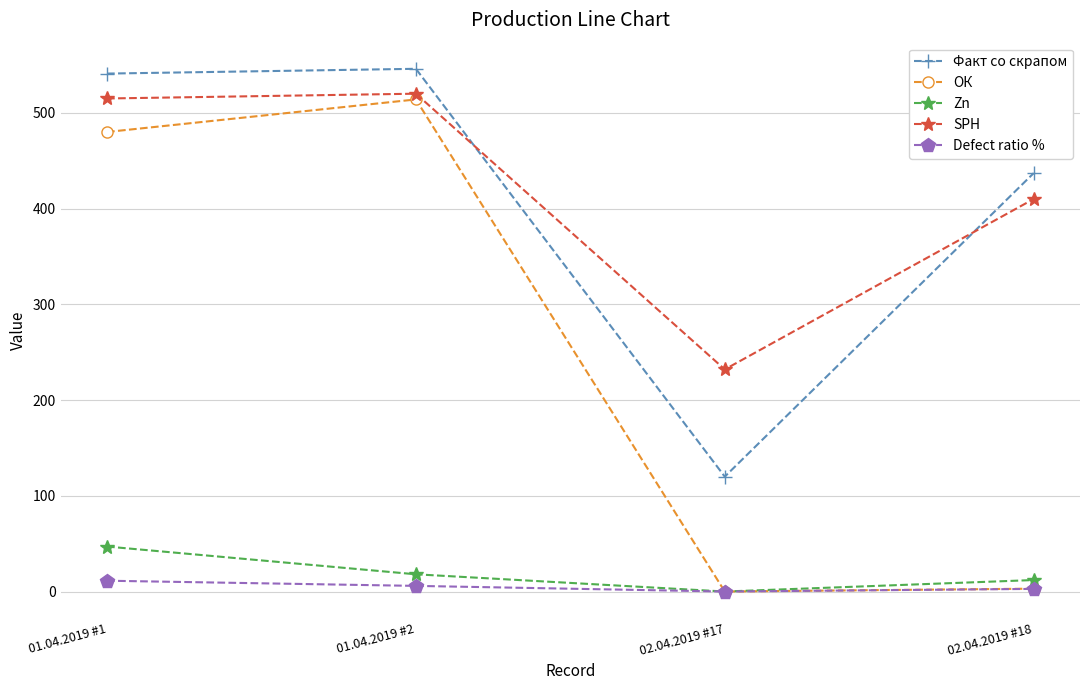

True or false: Факт со скрапом and Defect ratio % intersect in this chart.

False